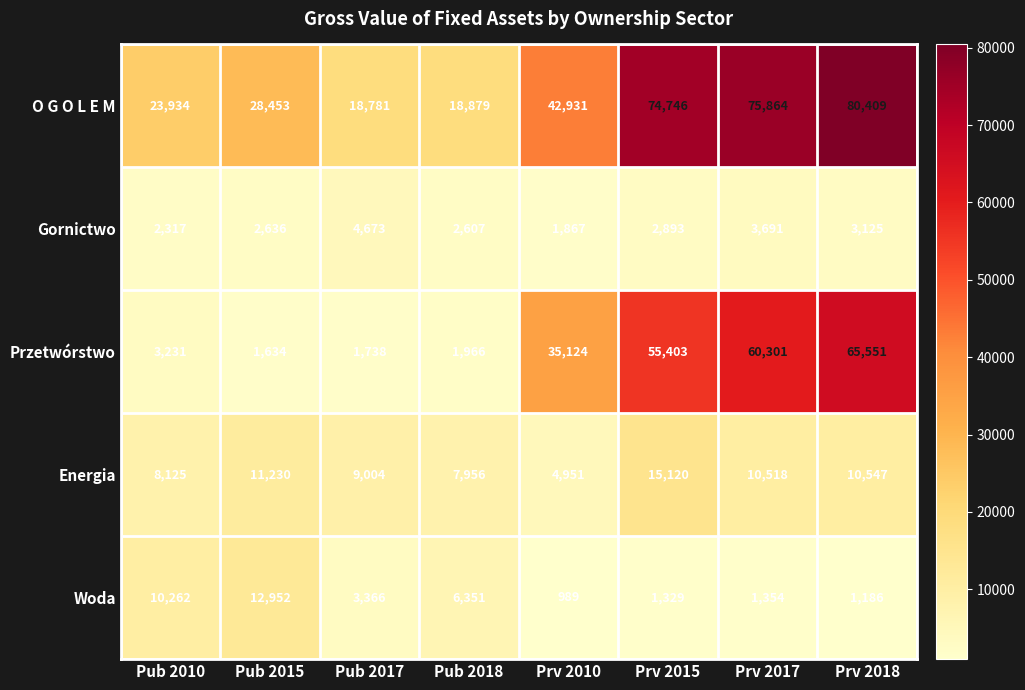

What is the maximum value shown in the chart?

80409